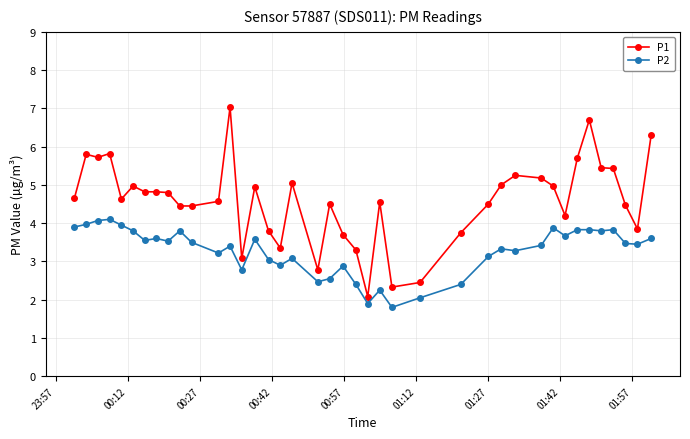

What is the difference between the maximum and minimum values in the P2 series?

2.3